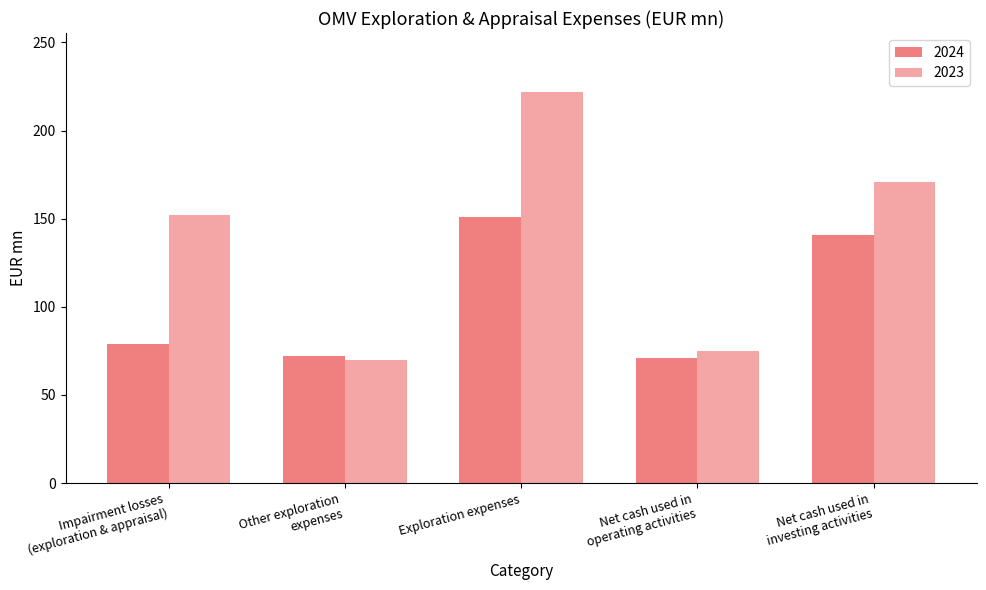

What is the average value of the 2023 series?

138